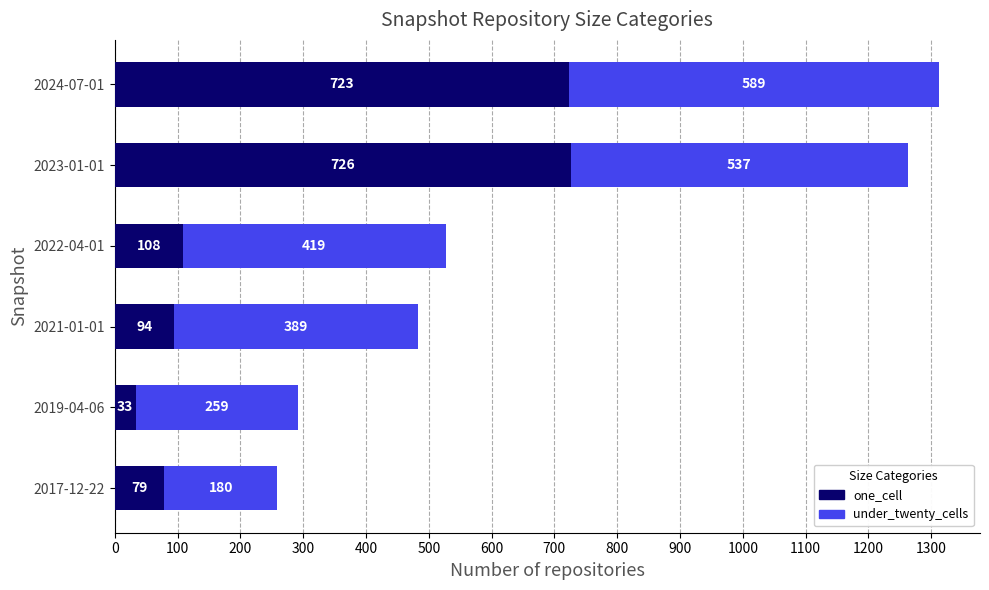

List the labels in order of one_cell value, smallest first.

2019-04-06, 2017-12-22, 2021-01-01, 2022-04-01, 2024-07-01, 2023-01-01